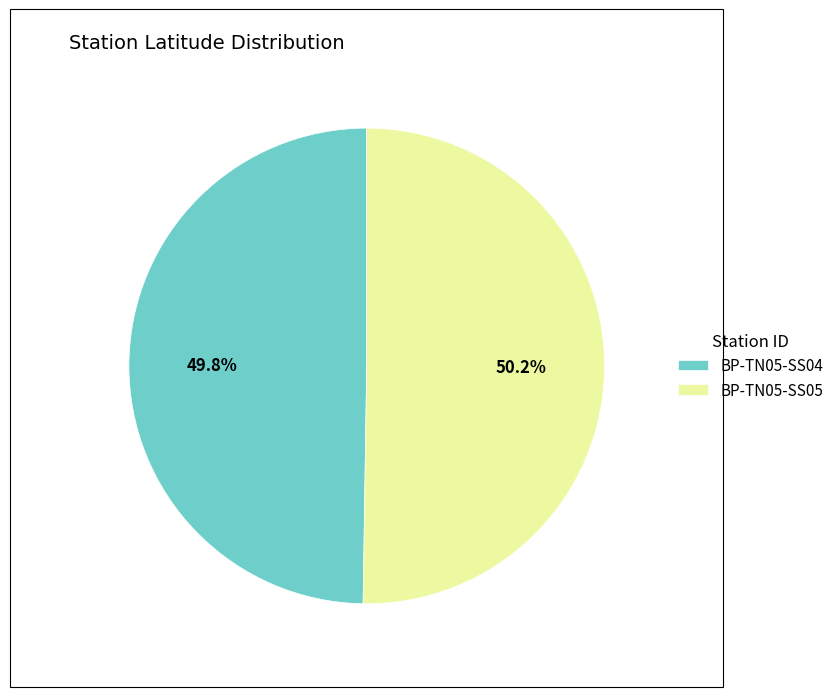

The BP-TN05-SS04 slice represents 50% of the pie. True or false?

True